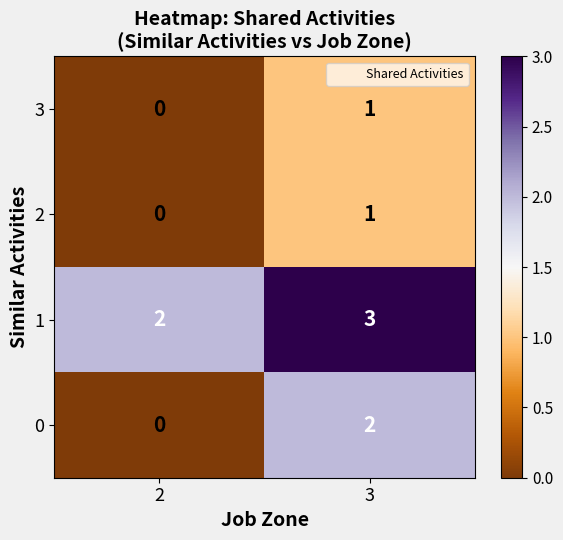

Reading left to right, transcribe all the data shown in this chart.

3: 2=0	3=1
2: 2=0	3=1
1: 2=2	3=3
0: 2=0	3=2